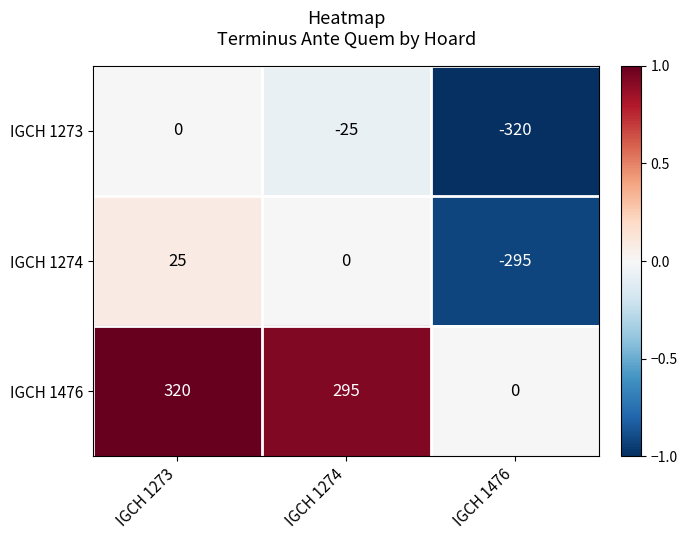

What is the total value across all series at IGCH 1273?

345